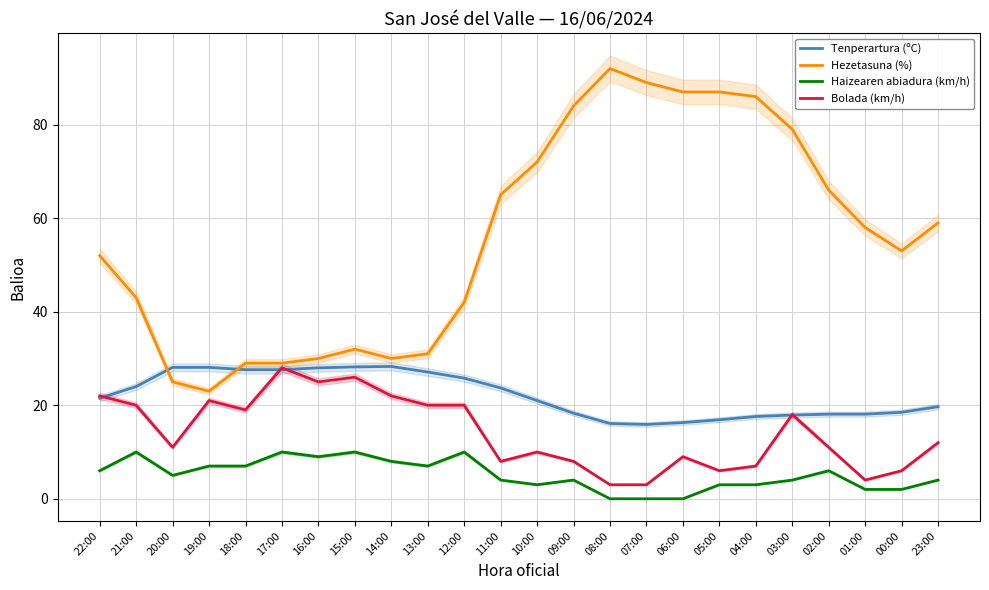

Reading right to left, extract all data points from this chart.

Tenperartura (ºC): 23:00=19.7	00:00=18.5	01:00=18.1	02:00=18.1	03:00=17.9	04:00=17.6	05:00=16.9	06:00=16.3	07:00=15.9	08:00=16.1	09:00=18.3	10:00=21.0	11:00=23.7	12:00=25.8	13:00=27.1	14:00=28.3	15:00=28.2	16:00=28.0	17:00=27.6	18:00=27.6	19:00=28.1	20:00=28.1	21:00=24.0	22:00=21.5
Hezetasuna (%): 23:00=59.0	00:00=53.0	01:00=58.0	02:00=66.0	03:00=79.0	04:00=86.0	05:00=87.0	06:00=87.0	07:00=89.0	08:00=92.0	09:00=84.0	10:00=72.0	11:00=65.0	12:00=42.0	13:00=31.0	14:00=30.0	15:00=32.0	16:00=30.0	17:00=29.0	18:00=29.0	19:00=23.0	20:00=25.0	21:00=43.0	22:00=52.0
Haizearen abiadura (km/h): 23:00=4.0	00:00=2.0	01:00=2.0	02:00=6.0	03:00=4.0	04:00=3.0	05:00=3.0	06:00=0.0	07:00=0.0	08:00=0.0	09:00=4.0	10:00=3.0	11:00=4.0	12:00=10.0	13:00=7.0	14:00=8.0	15:00=10.0	16:00=9.0	17:00=10.0	18:00=7.0	19:00=7.0	20:00=5.0	21:00=10.0	22:00=6.0
Bolada (km/h): 23:00=12.0	00:00=6.0	01:00=4.0	02:00=11.0	03:00=18.0	04:00=7.0	05:00=6.0	06:00=9.0	07:00=3.0	08:00=3.0	09:00=8.0	10:00=10.0	11:00=8.0	12:00=20.0	13:00=20.0	14:00=22.0	15:00=26.0	16:00=25.0	17:00=28.0	18:00=19.0	19:00=21.0	20:00=11.0	21:00=20.0	22:00=22.0